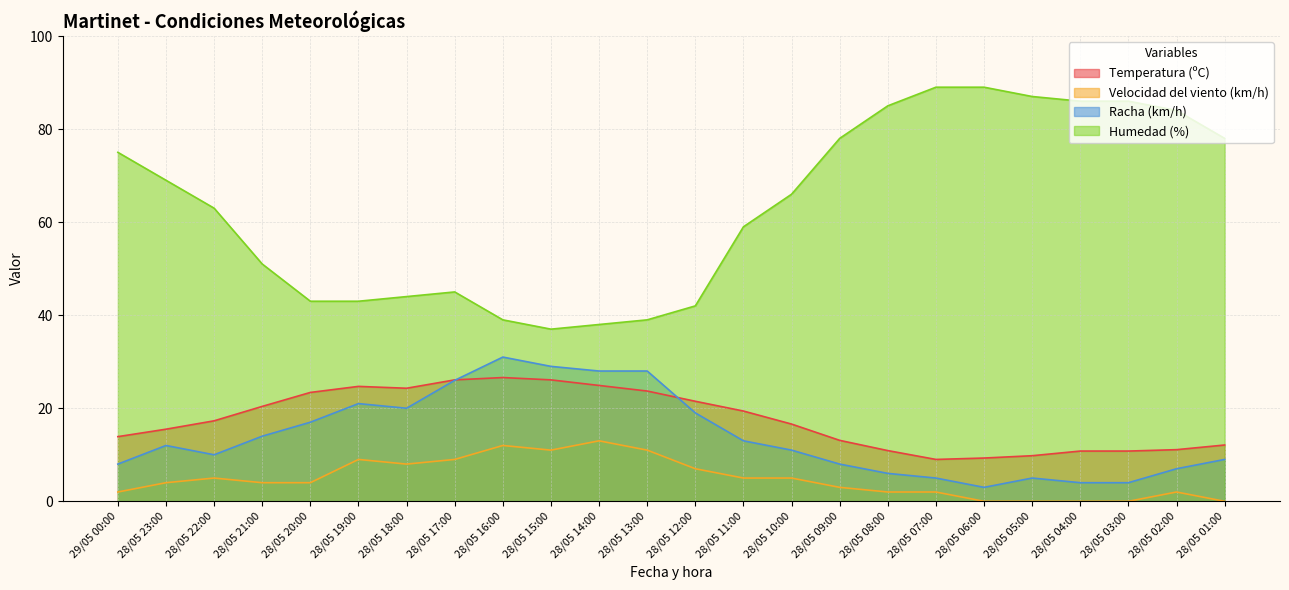

True or false: Humedad (%) and Velocidad del viento (km/h) cross at least once.

False